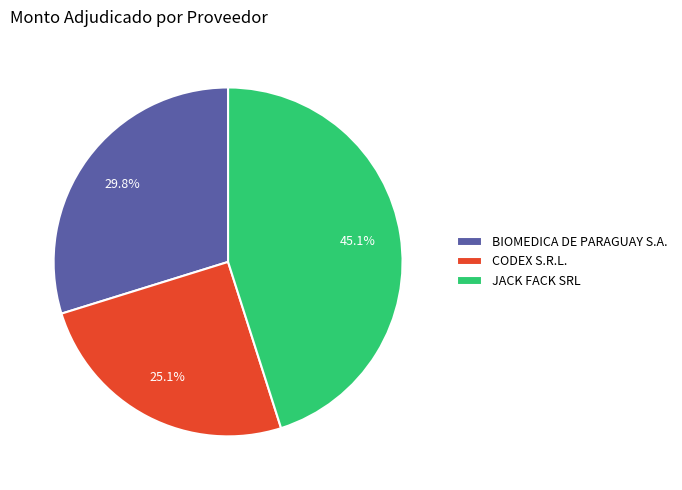

To the nearest percent, what is the combined percentage of CODEX S.R.L. and JACK FACK SRL?

70%